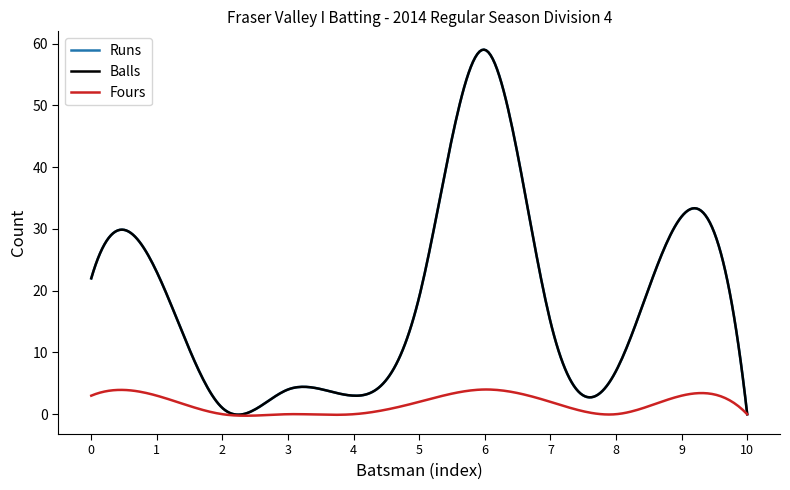

What is the value of the Fours point at the 2nd from the left?

3